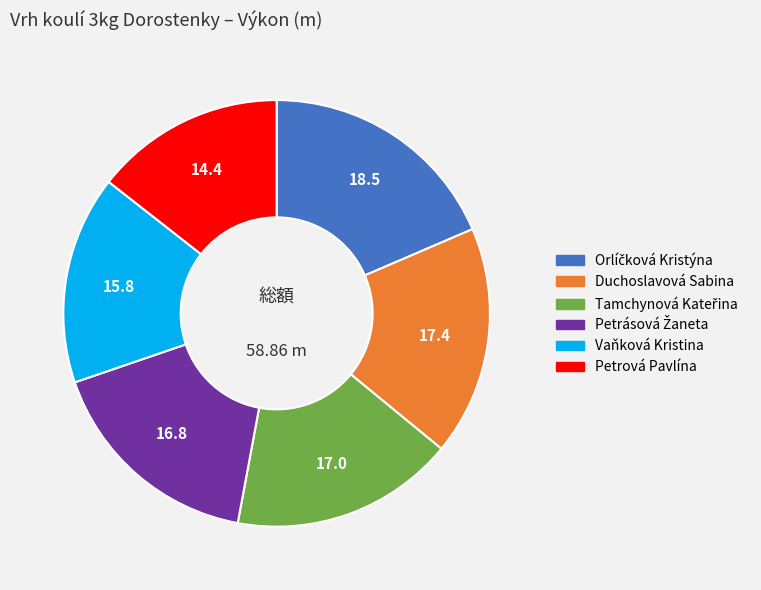

Which slice is the smallest?

Petrová Pavlína